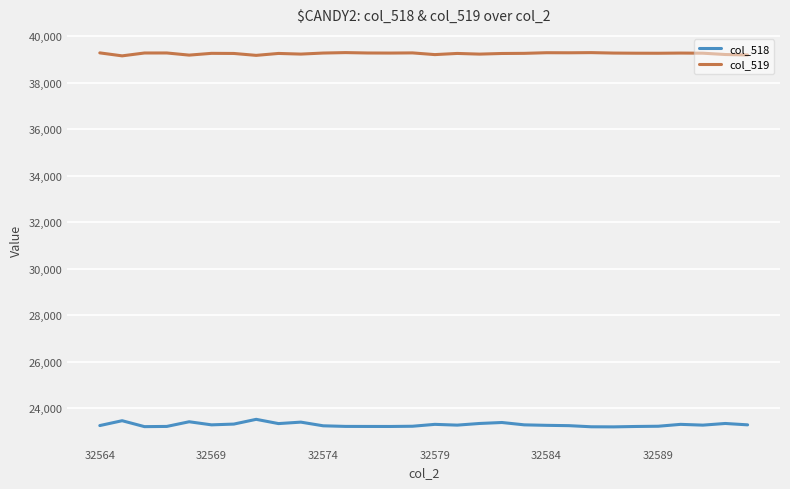

How many distinct data groups are displayed?

2